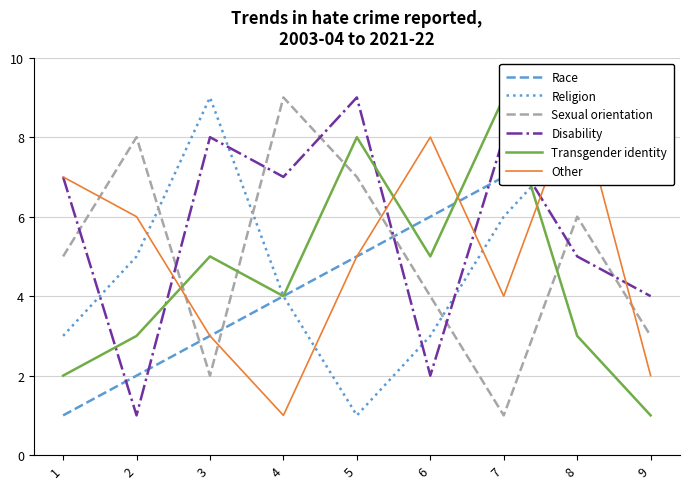

What is the value of the Transgender identity point at the 3rd from the left?

5